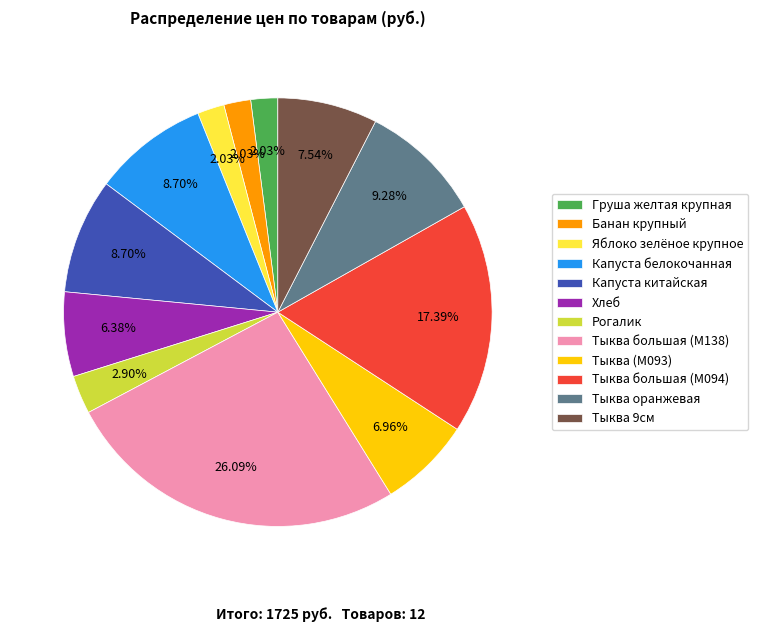

Combined, do Тыква 9см and Банан крупный account for over 50%?

No